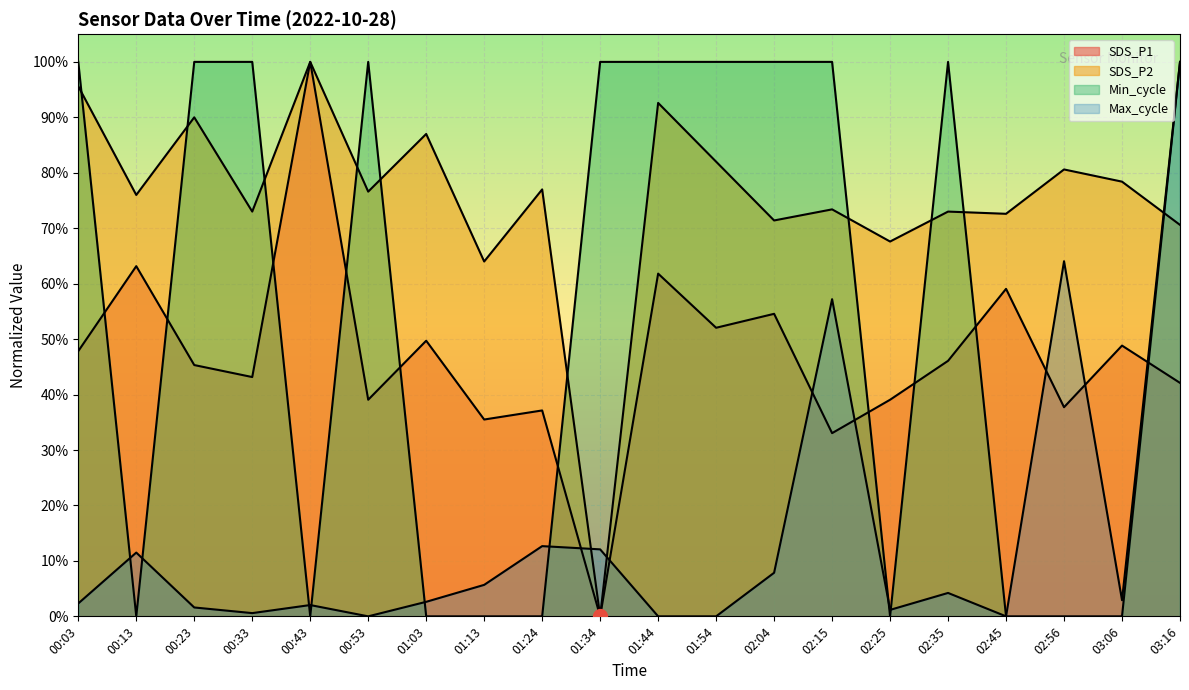

What is the sum of all SDS_P2 values?

15.0